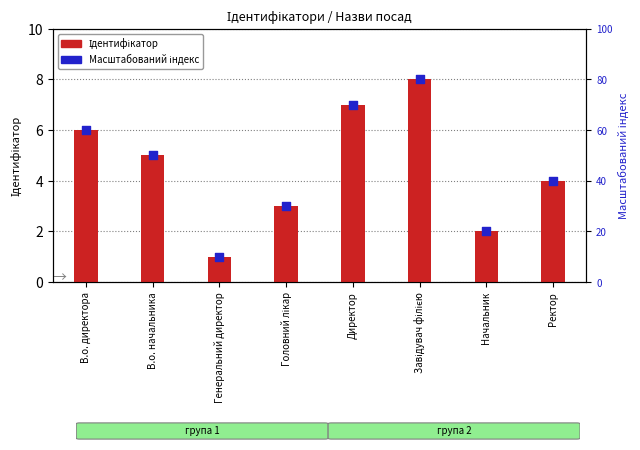

Which series has the largest total across all categories?

Масштабований індекс